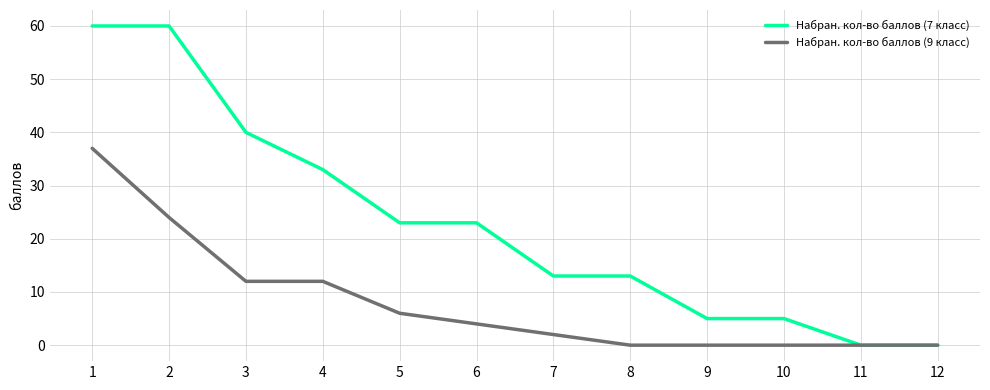

True or false: Набран. кол-во баллов (9 класс) has a value of -20 at 9.

False